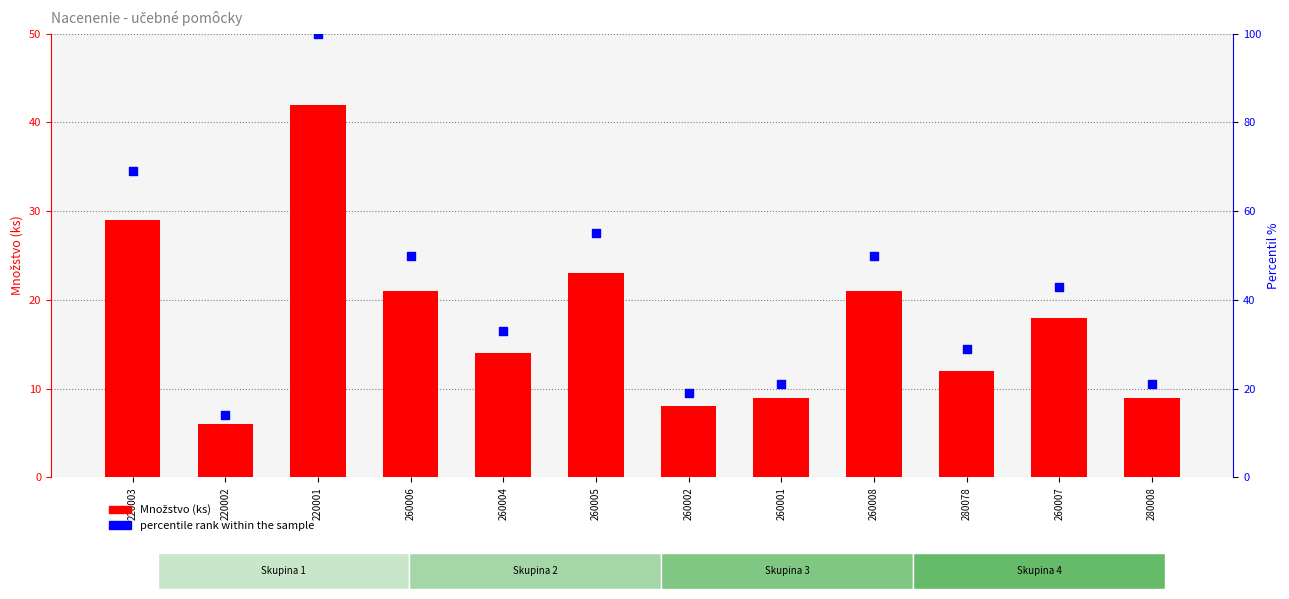

What are all the series names shown in the legend?

Množstvo (ks), percentile rank within the sample